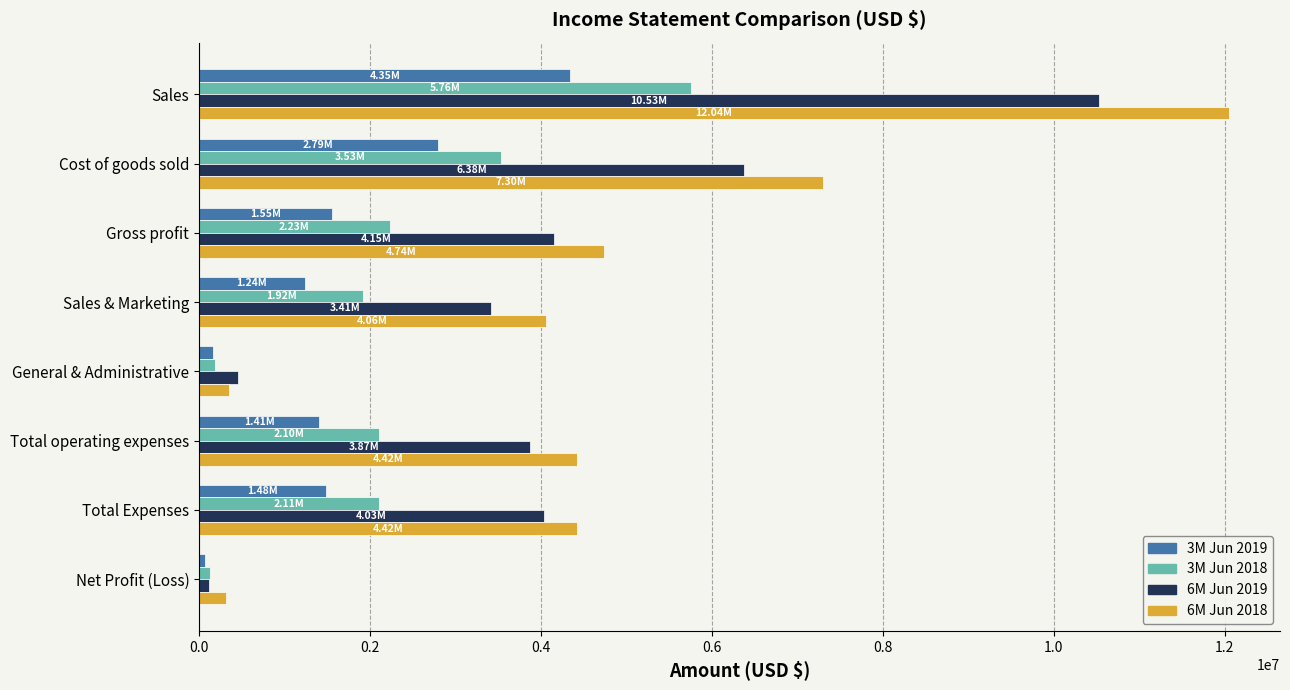

Which series has the widest spread of values?

6M Jun 2018